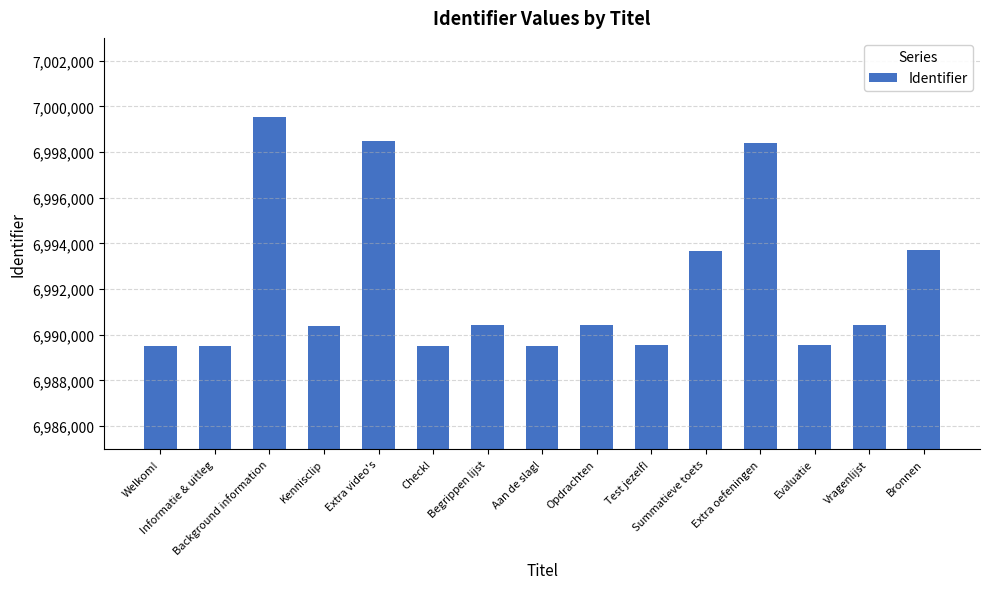

What is the label of the 5th bar from the left?

Extra video's